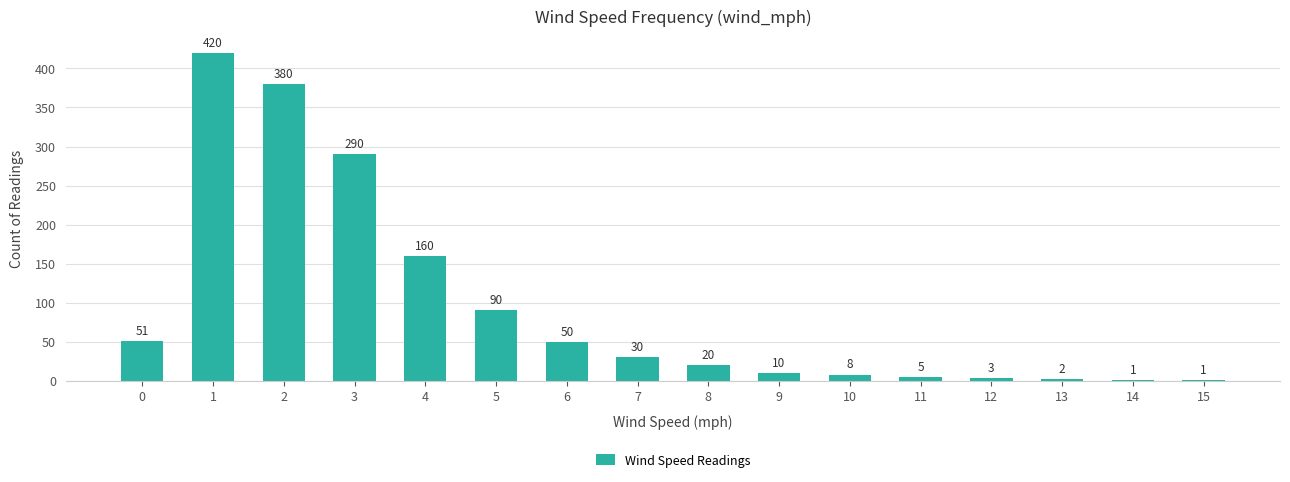

Count the number of data series in this chart.

1